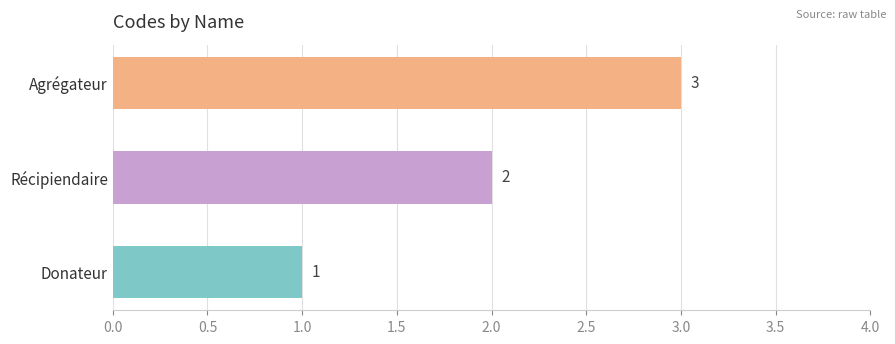

True or false: the data shows 5 at Agrégateur.

False